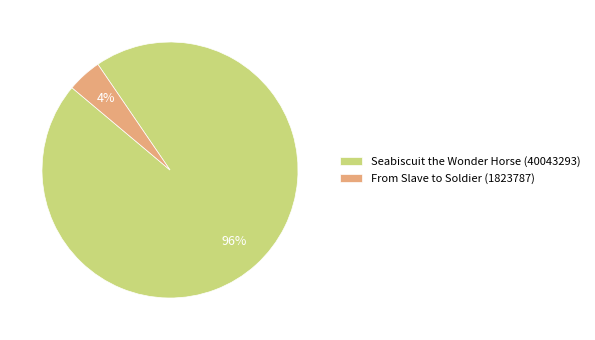

What is the largest slice in the pie chart?

Seabiscuit the Wonder Horse (40043293)